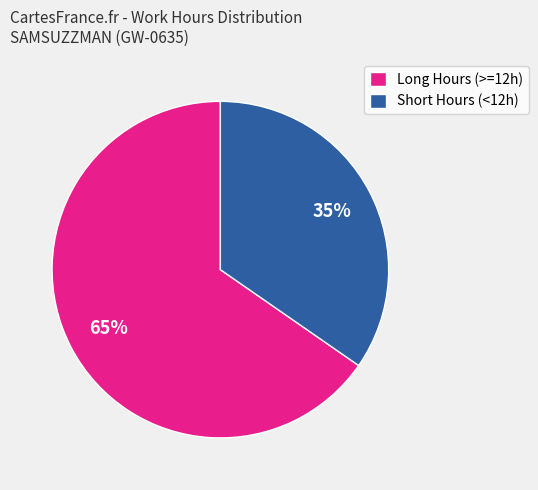

To the nearest percent, what percentage of the pie is Short Hours (<12h)?

35%